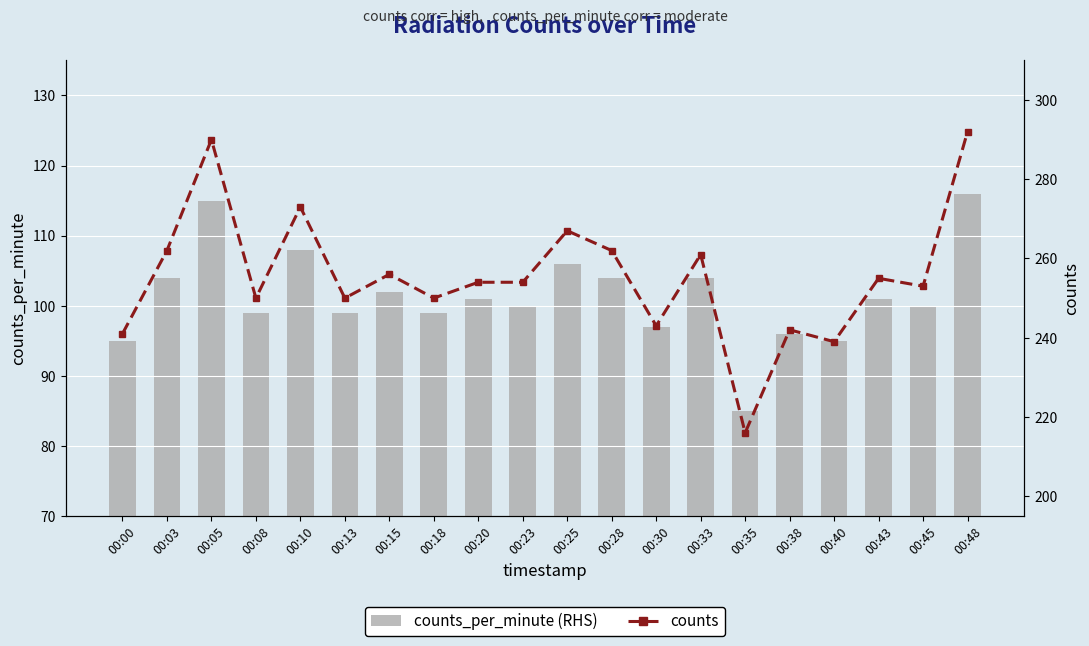

Which series changed the most between 00:25 and 00:48?

counts